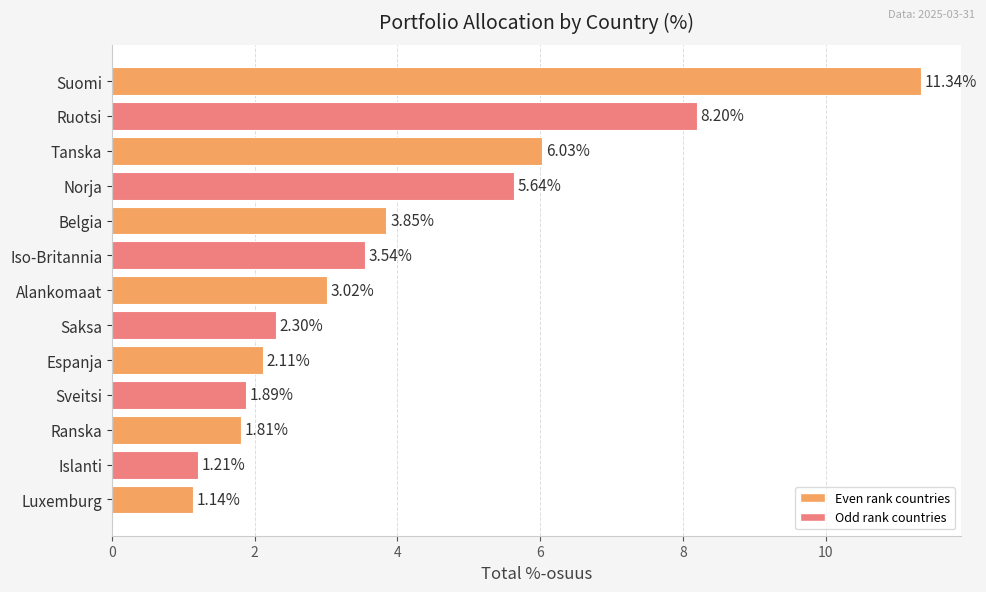

Which has a higher value, Luxemburg or Tanska?

Tanska